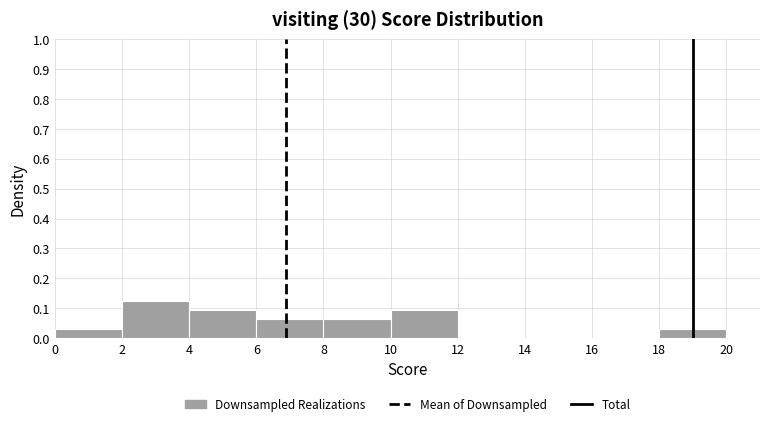

What is the height of the bar covering 8 to 10 on the x-axis? The values are not printed on the chart, so give them approximately, as read against the axis.

0.06